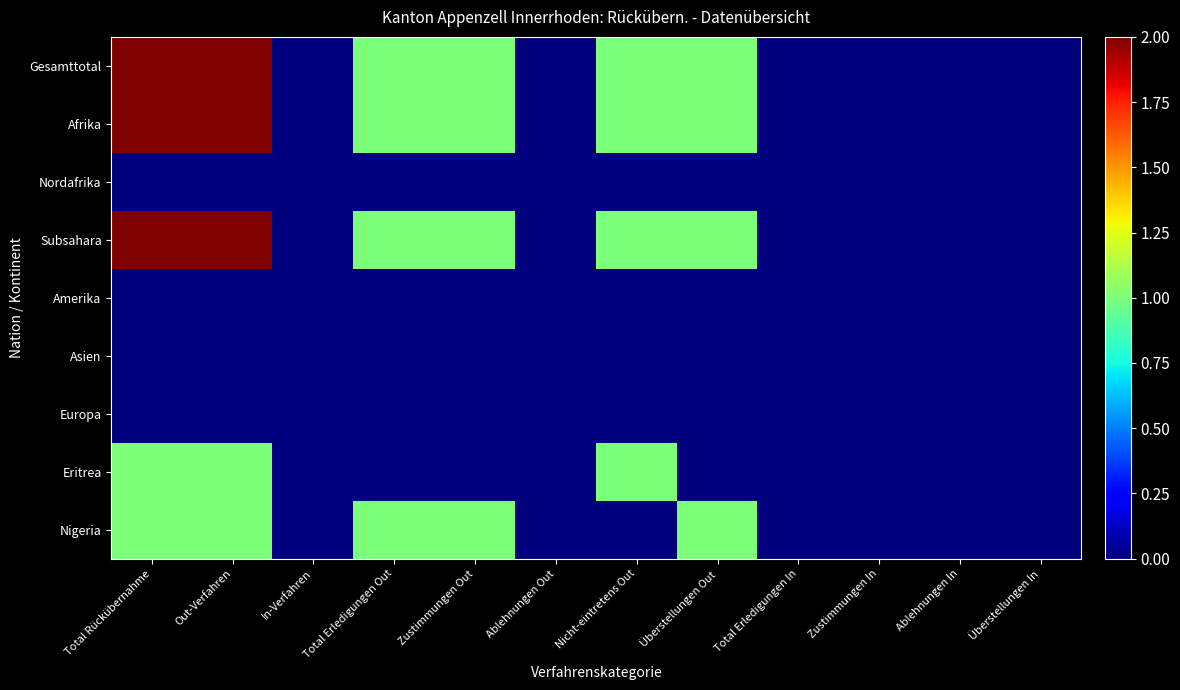

Reading left to right, what are all the values shown in this chart?

Gesamttotal: Total Rückübernahme=2	Out-Verfahren=2	In-Verfahren=0	Total Erledigungen Out=1	Zustimmungen Out=1	Ablehnungen Out=0	Nicht-eintretens Out=1	Überstellungen Out=1	Total Erledigungen In=0	Zustimmungen In=0	Ablehnungen In=0	Überstellungen In=0
Afrika: Total Rückübernahme=2	Out-Verfahren=2	In-Verfahren=0	Total Erledigungen Out=1	Zustimmungen Out=1	Ablehnungen Out=0	Nicht-eintretens Out=1	Überstellungen Out=1	Total Erledigungen In=0	Zustimmungen In=0	Ablehnungen In=0	Überstellungen In=0
Nordafrika: Total Rückübernahme=0	Out-Verfahren=0	In-Verfahren=0	Total Erledigungen Out=0	Zustimmungen Out=0	Ablehnungen Out=0	Nicht-eintretens Out=0	Überstellungen Out=0	Total Erledigungen In=0	Zustimmungen In=0	Ablehnungen In=0	Überstellungen In=0
Subsahara: Total Rückübernahme=2	Out-Verfahren=2	In-Verfahren=0	Total Erledigungen Out=1	Zustimmungen Out=1	Ablehnungen Out=0	Nicht-eintretens Out=1	Überstellungen Out=1	Total Erledigungen In=0	Zustimmungen In=0	Ablehnungen In=0	Überstellungen In=0
Amerika: Total Rückübernahme=0	Out-Verfahren=0	In-Verfahren=0	Total Erledigungen Out=0	Zustimmungen Out=0	Ablehnungen Out=0	Nicht-eintretens Out=0	Überstellungen Out=0	Total Erledigungen In=0	Zustimmungen In=0	Ablehnungen In=0	Überstellungen In=0
Asien: Total Rückübernahme=0	Out-Verfahren=0	In-Verfahren=0	Total Erledigungen Out=0	Zustimmungen Out=0	Ablehnungen Out=0	Nicht-eintretens Out=0	Überstellungen Out=0	Total Erledigungen In=0	Zustimmungen In=0	Ablehnungen In=0	Überstellungen In=0
Europa: Total Rückübernahme=0	Out-Verfahren=0	In-Verfahren=0	Total Erledigungen Out=0	Zustimmungen Out=0	Ablehnungen Out=0	Nicht-eintretens Out=0	Überstellungen Out=0	Total Erledigungen In=0	Zustimmungen In=0	Ablehnungen In=0	Überstellungen In=0
Eritrea: Total Rückübernahme=1	Out-Verfahren=1	In-Verfahren=0	Total Erledigungen Out=0	Zustimmungen Out=0	Ablehnungen Out=0	Nicht-eintretens Out=1	Überstellungen Out=0	Total Erledigungen In=0	Zustimmungen In=0	Ablehnungen In=0	Überstellungen In=0
Nigeria: Total Rückübernahme=1	Out-Verfahren=1	In-Verfahren=0	Total Erledigungen Out=1	Zustimmungen Out=1	Ablehnungen Out=0	Nicht-eintretens Out=0	Überstellungen Out=1	Total Erledigungen In=0	Zustimmungen In=0	Ablehnungen In=0	Überstellungen In=0